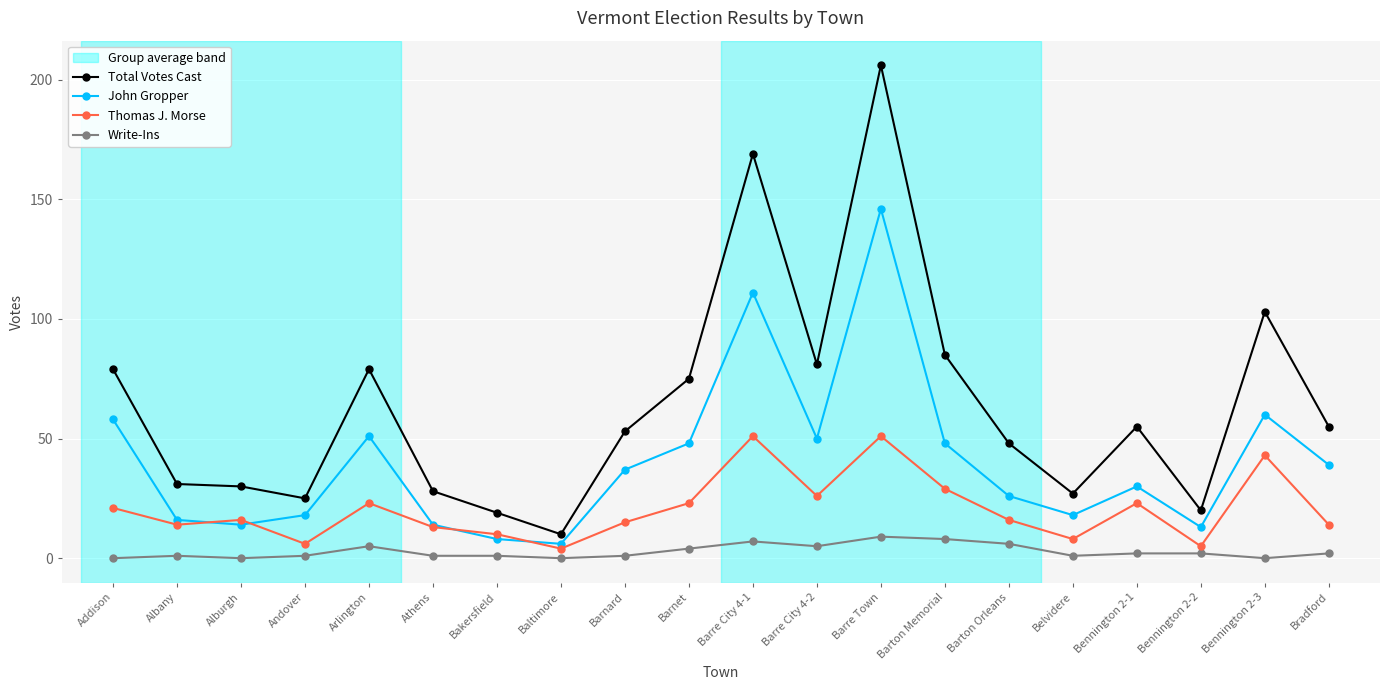

What position from the left is Albany?

2